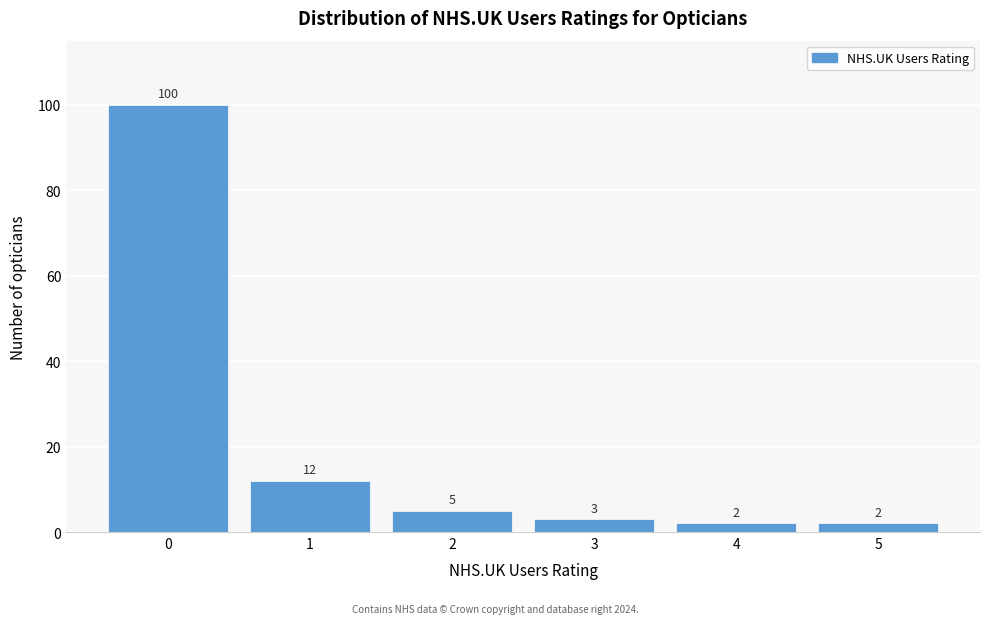

Reading left to right, list all the values displayed in this chart.

0=100	1=12	2=5	3=3	4=2	5=2